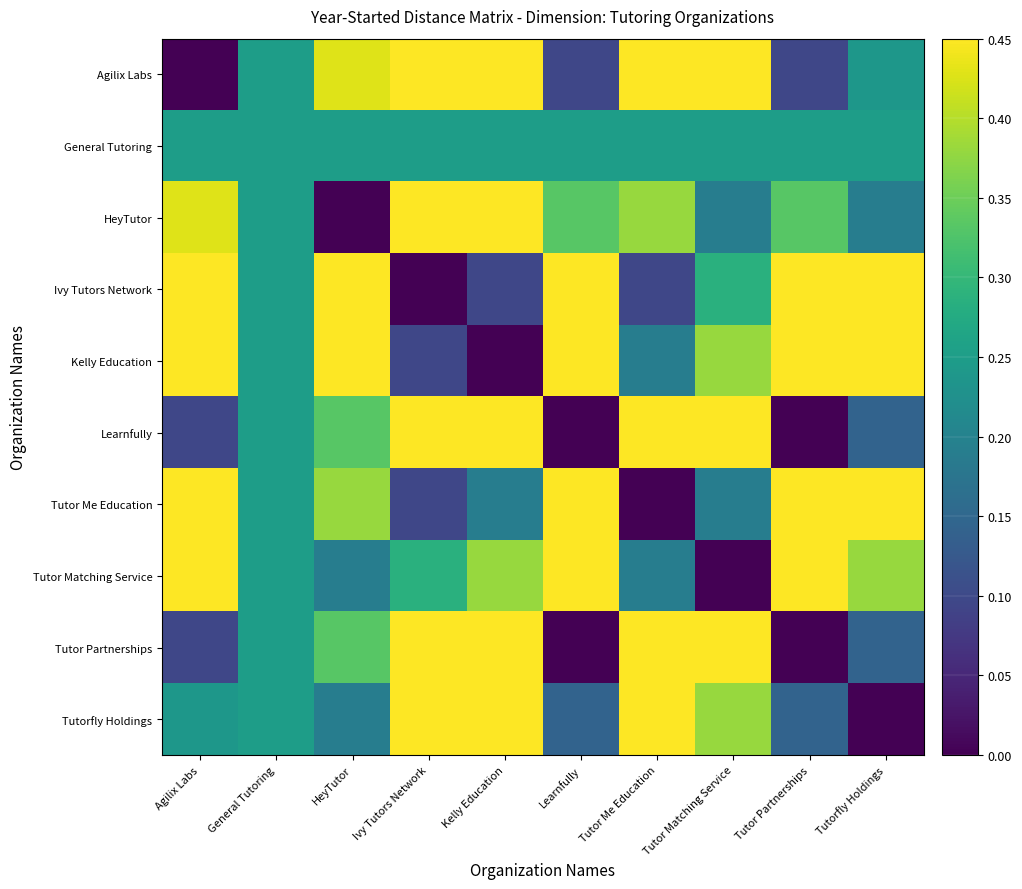

What is the total value across all series at Tutor Partnerships?

3.8